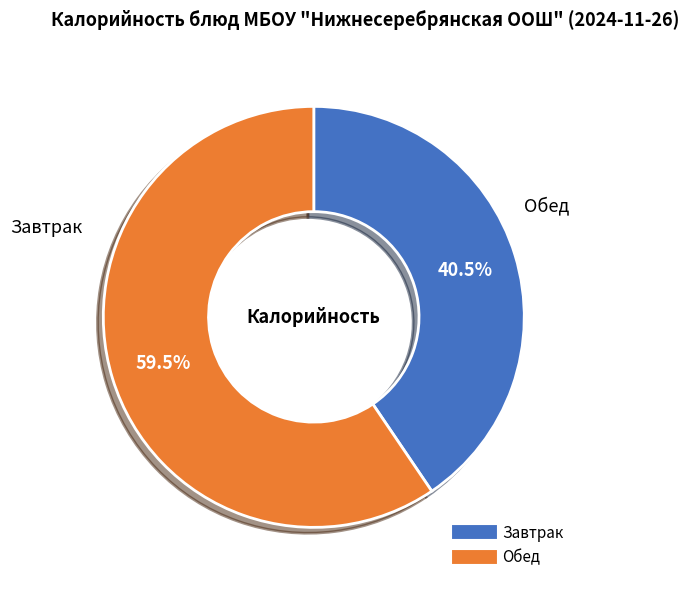

Does any single category account for the majority?

Yes